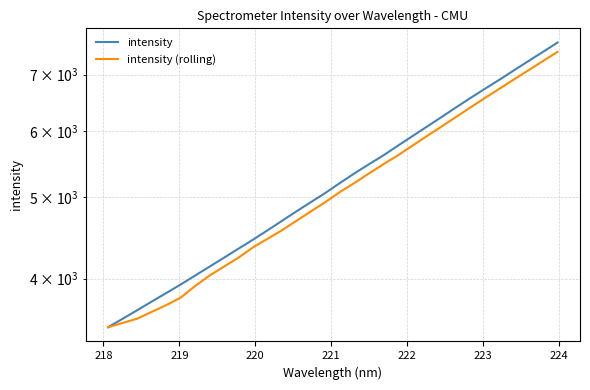

What is the sum of all intensity (rolling) values?

165048.4